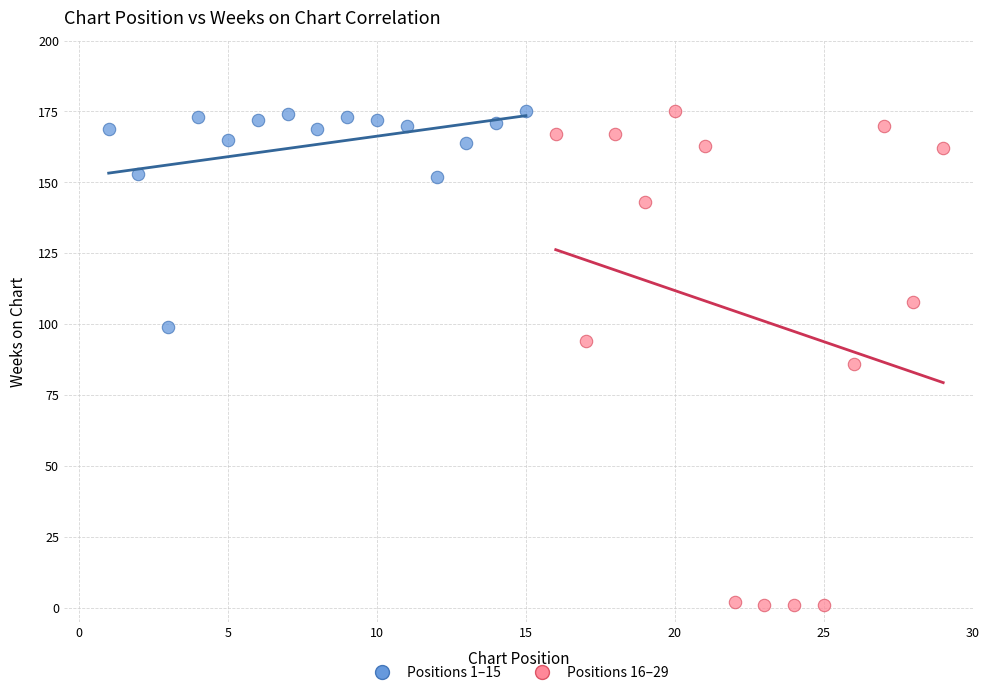

Which series has the widest spread of Y values?

Positions 16–29